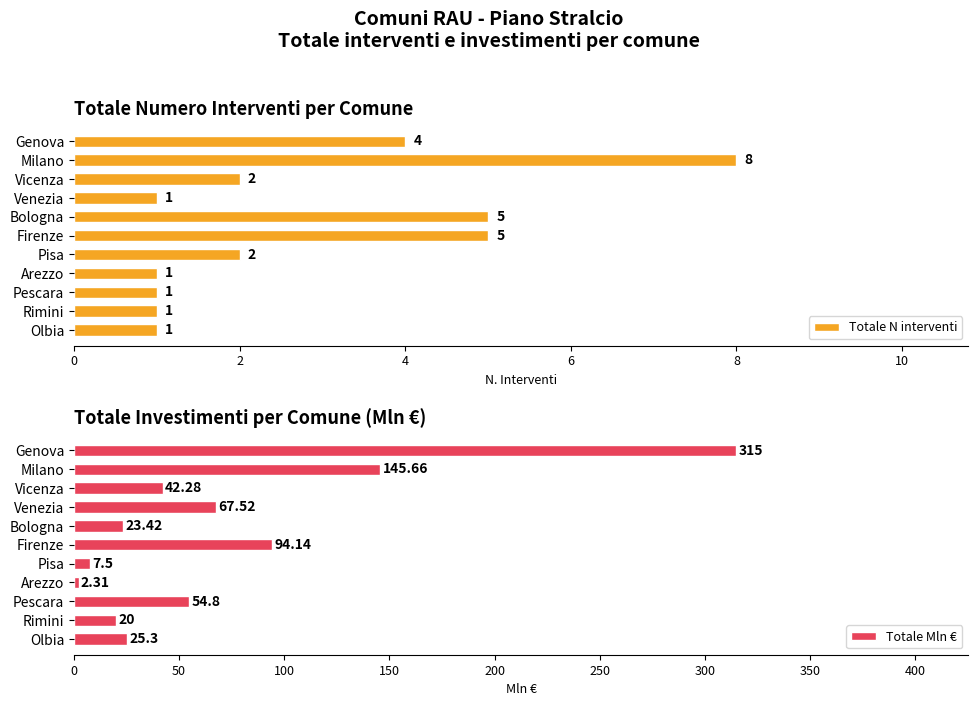

How many data points does each series have?

11